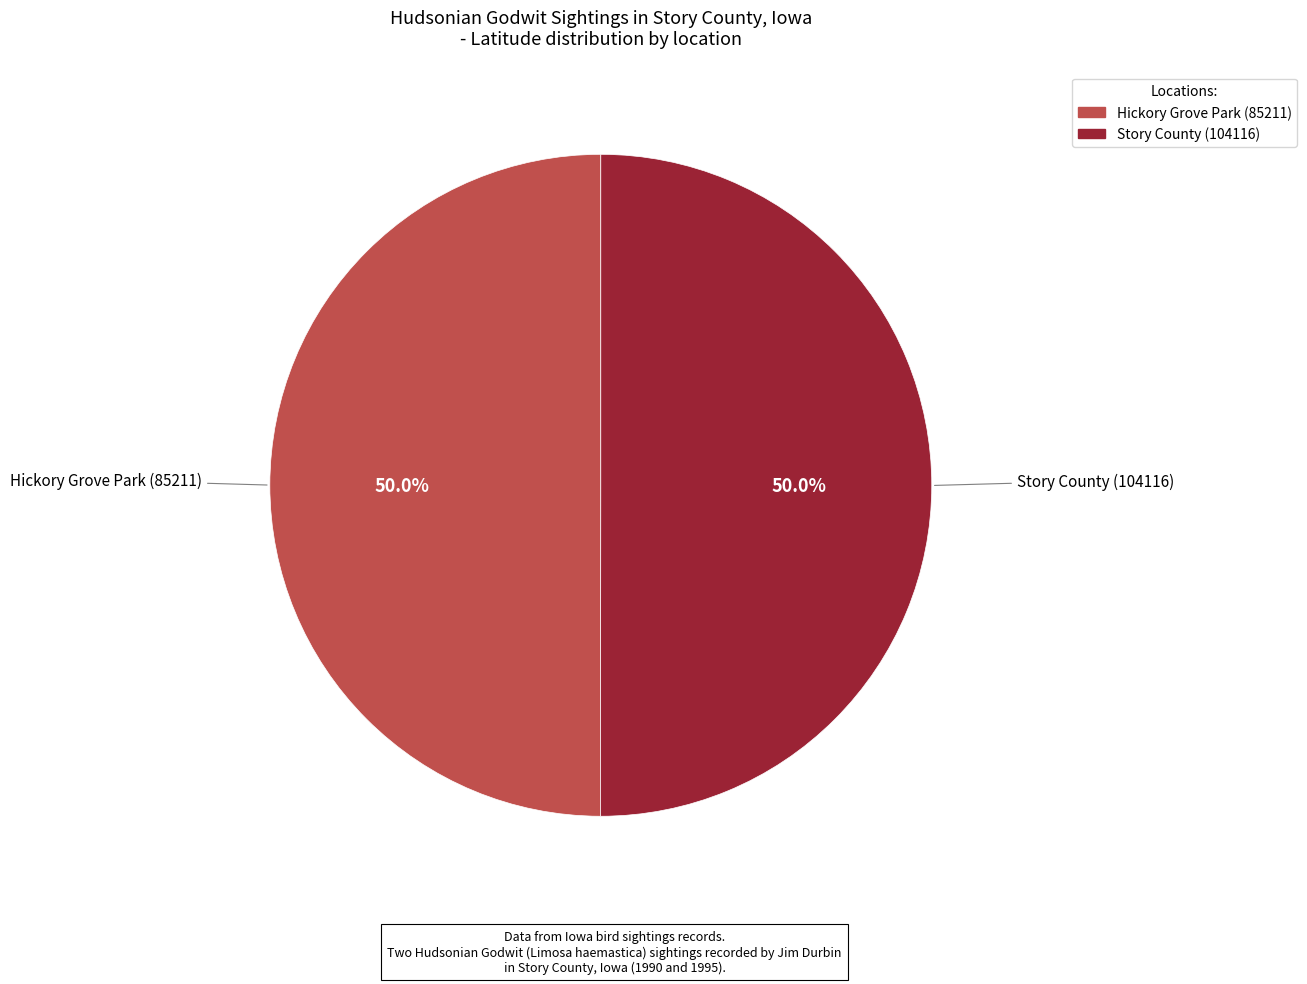

What is the total percentage of Story County (104116) and Hickory Grove Park (85211)?

100.0%